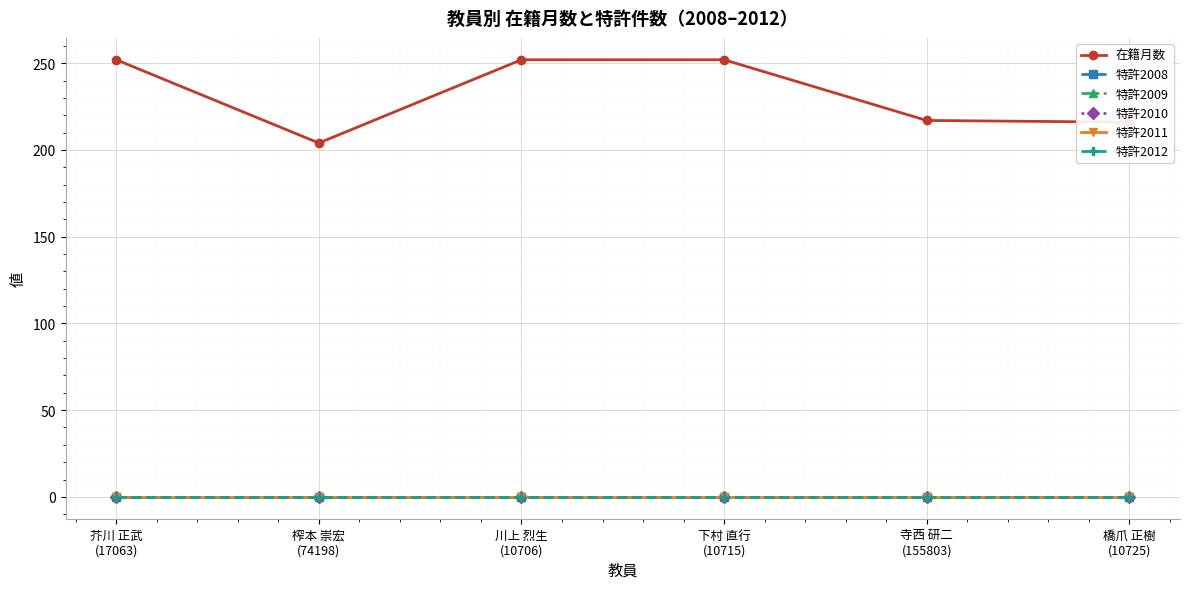

Is it true that 特許2008 equals 0 at 橋爪 正樹
(10725)?

True